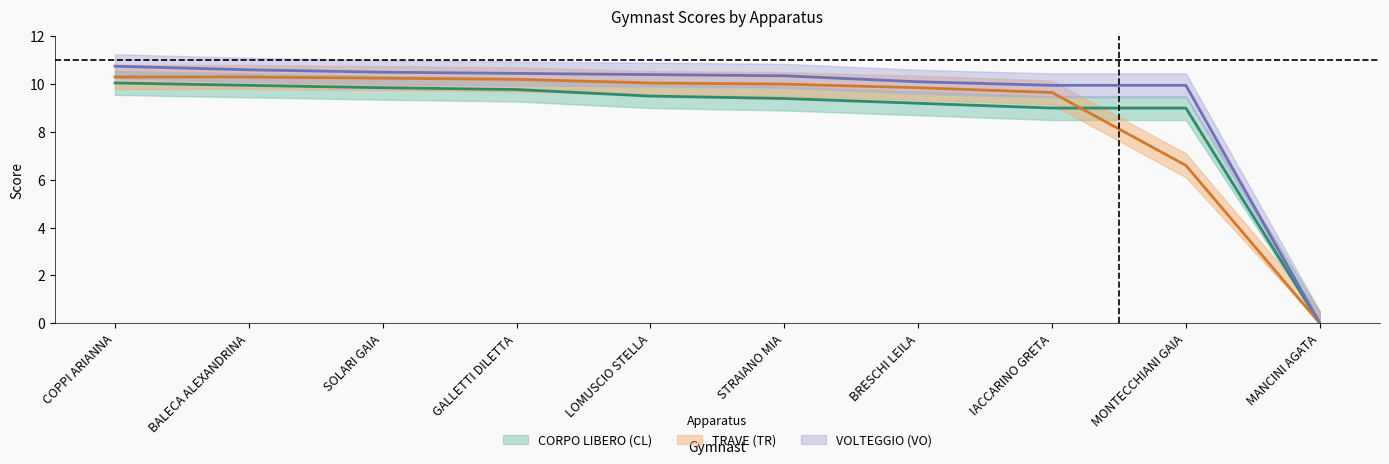

How many lines are shown in the chart?

3